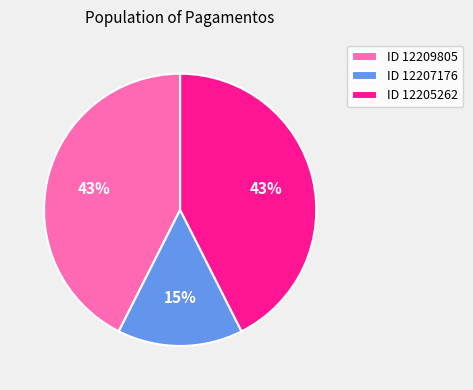

Which has a higher value, ID 12205262 or ID 12207176?

ID 12205262